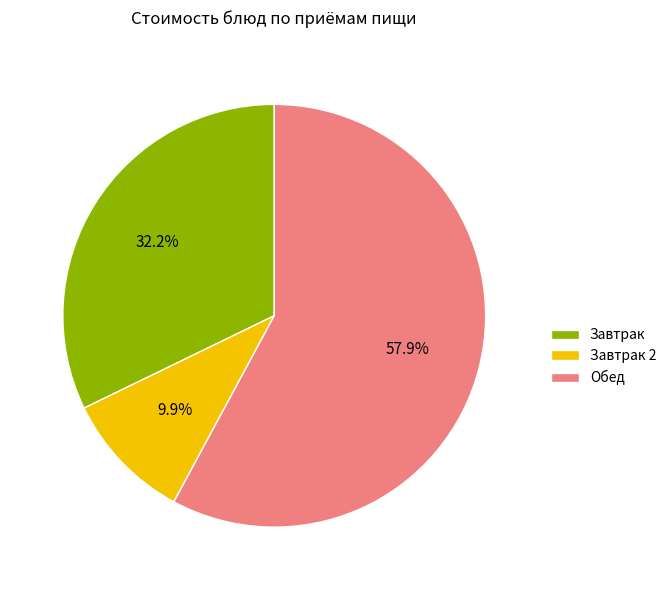

How many slices are in this pie chart?

3